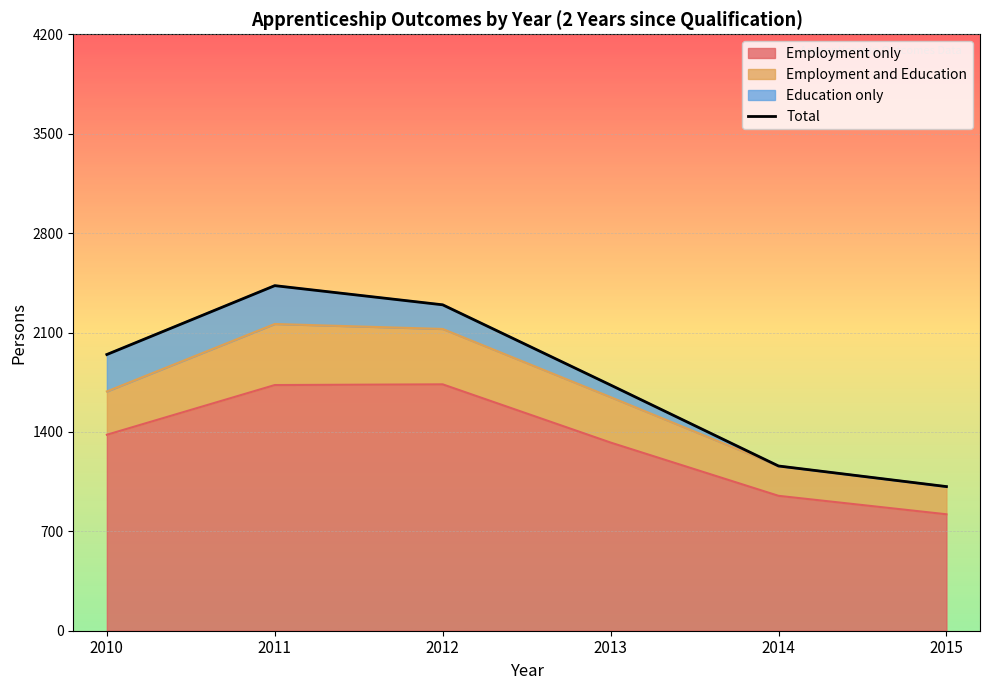

What is the lowest value of the Employment only series?

820